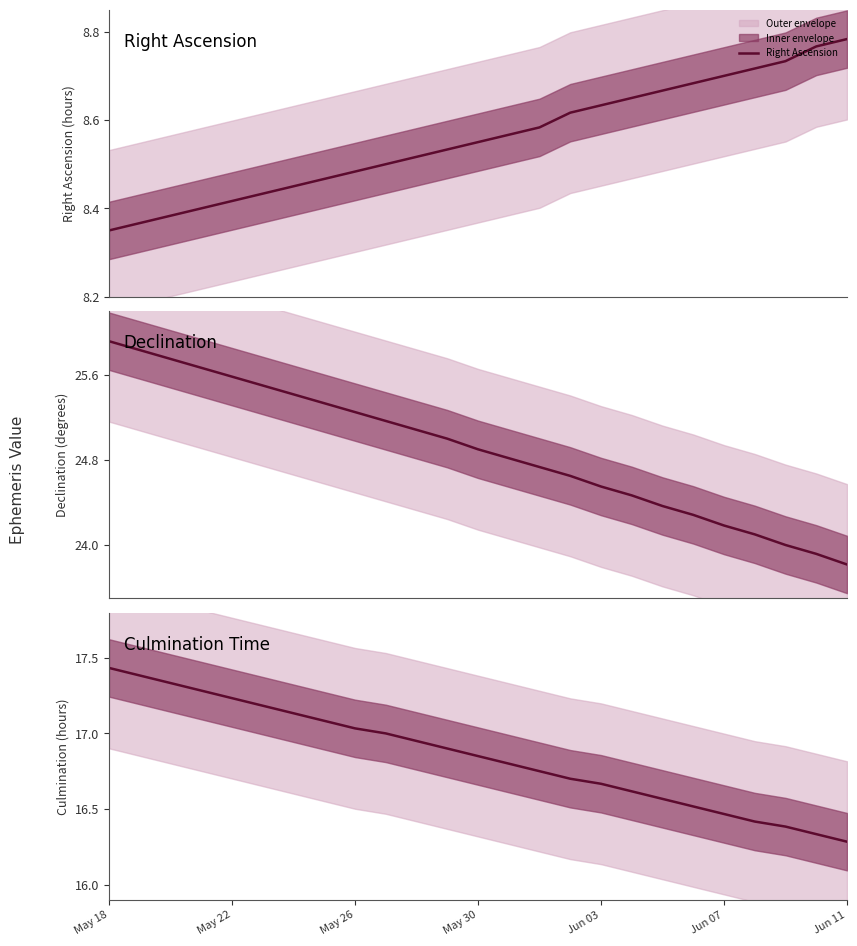

Read the Right Ascension value at 10.

8.5